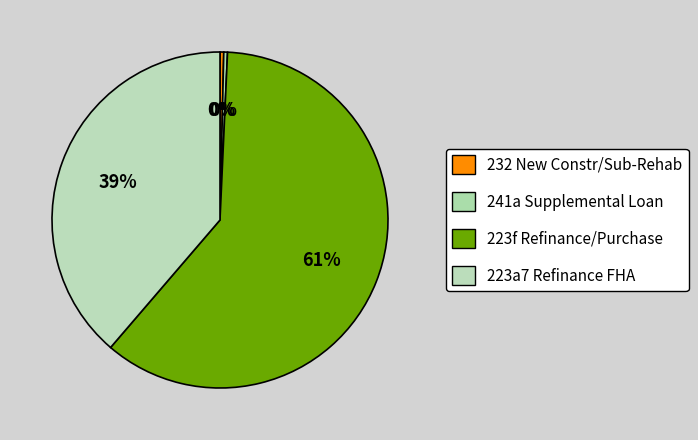

Is there a majority slice in this chart?

Yes